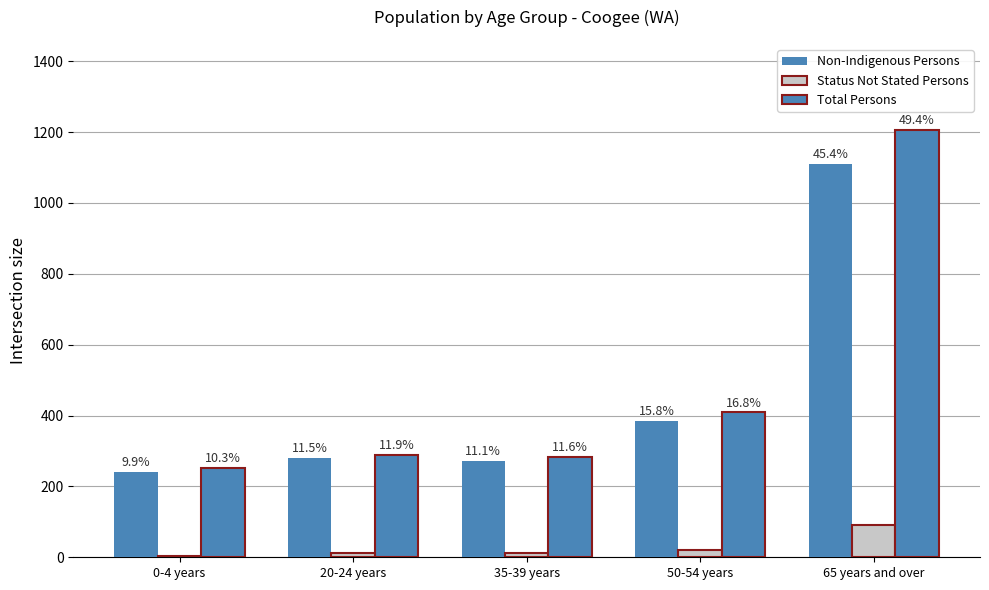

Are the bars grouped side by side (vs. stacked)?

Yes